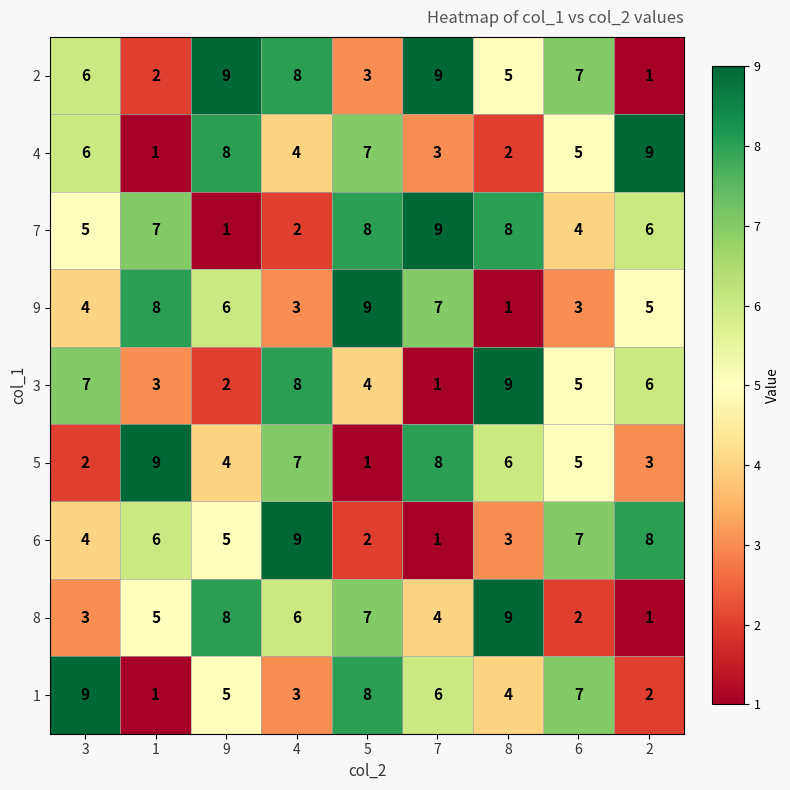

What is the highest value of the 7 series?

9